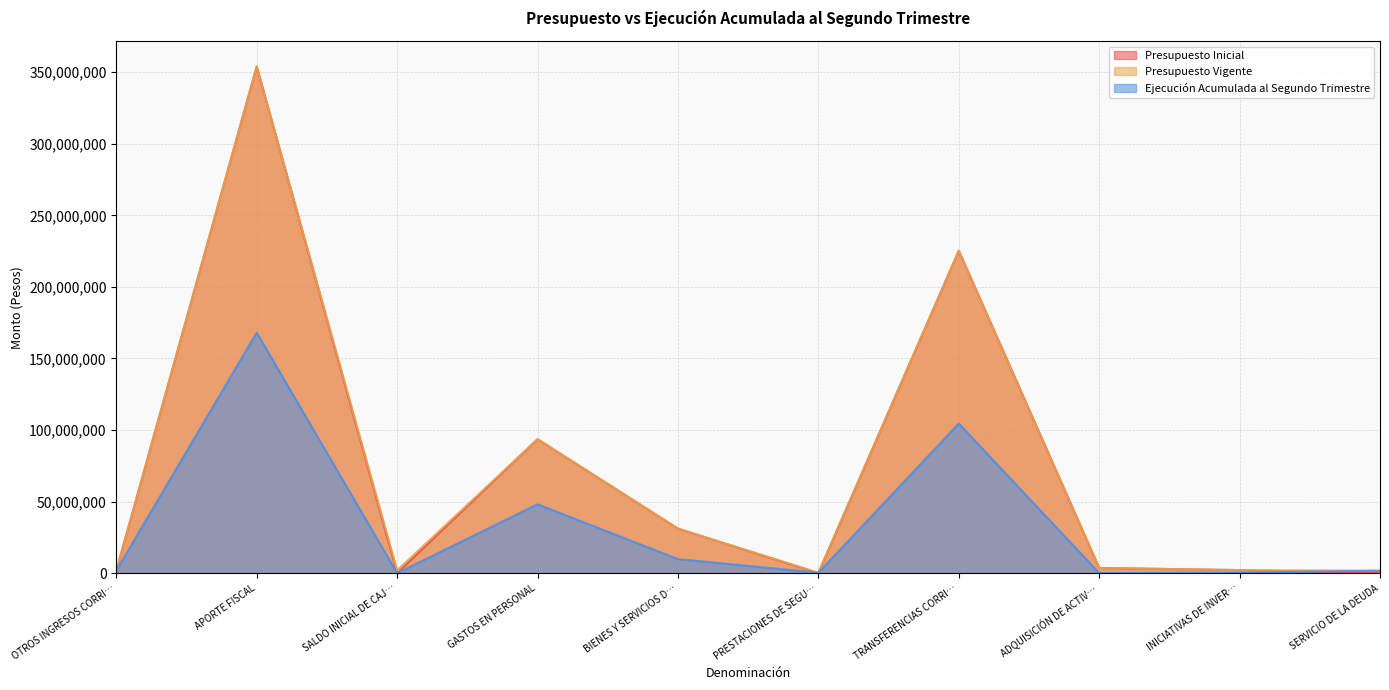

Which series changed the most between SALDO INICIAL DE CAJ… and BIENES Y SERVICIOS D…?

Presupuesto Inicial